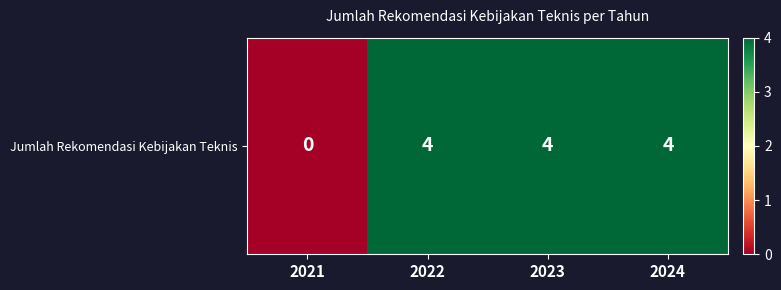

What is the approximate value at 2024?

4